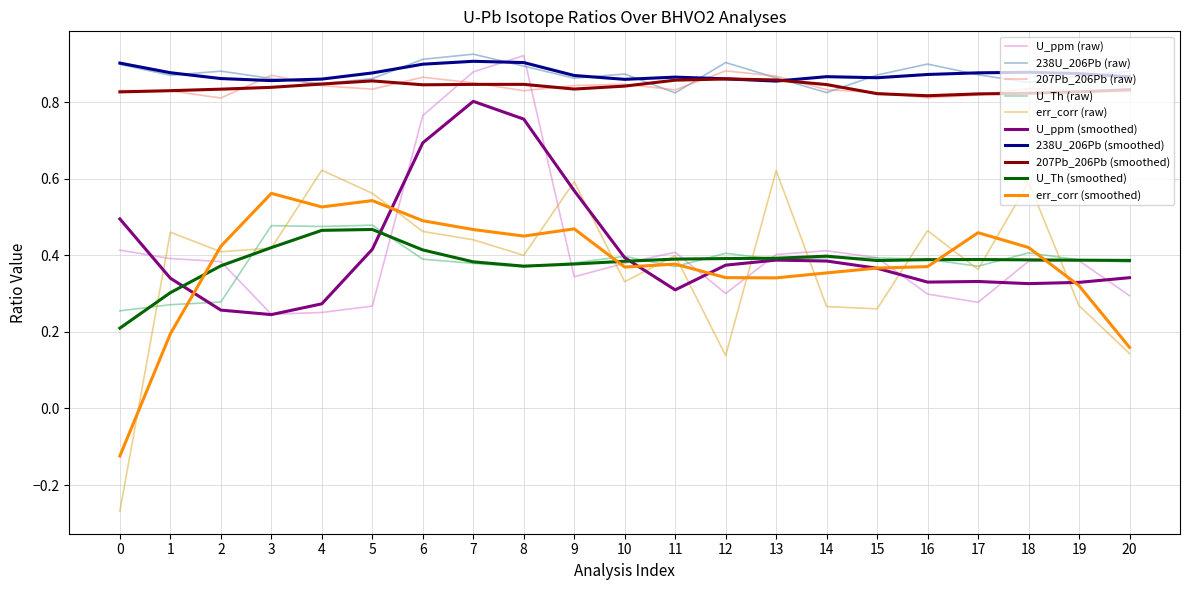

What are all the series names shown in the legend?

U_ppm (raw), 238U_206Pb (raw), 207Pb_206Pb (raw), U_Th (raw), err_corr (raw), U_ppm (smoothed), 238U_206Pb (smoothed), 207Pb_206Pb (smoothed), U_Th (smoothed), err_corr (smoothed)